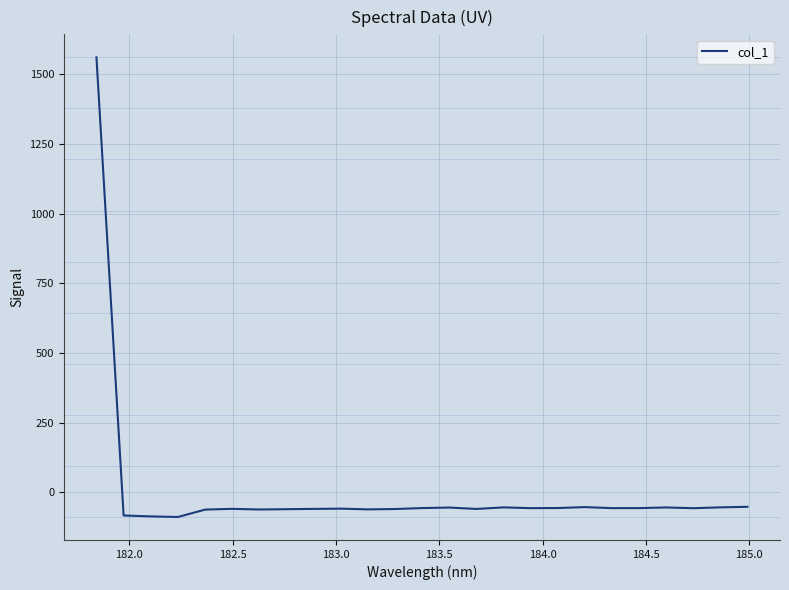

How many values are above zero?

1